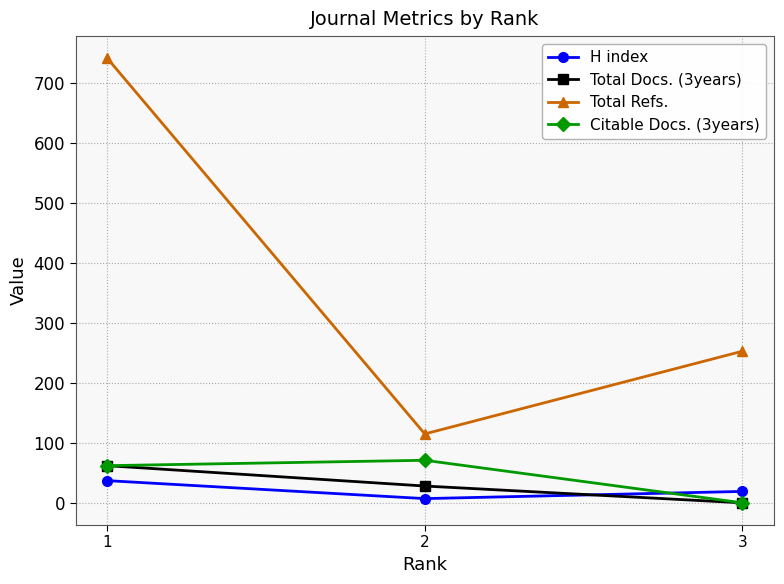

Rank the categories by Total Docs. (3years) value from highest to lowest.

1, 2, 3